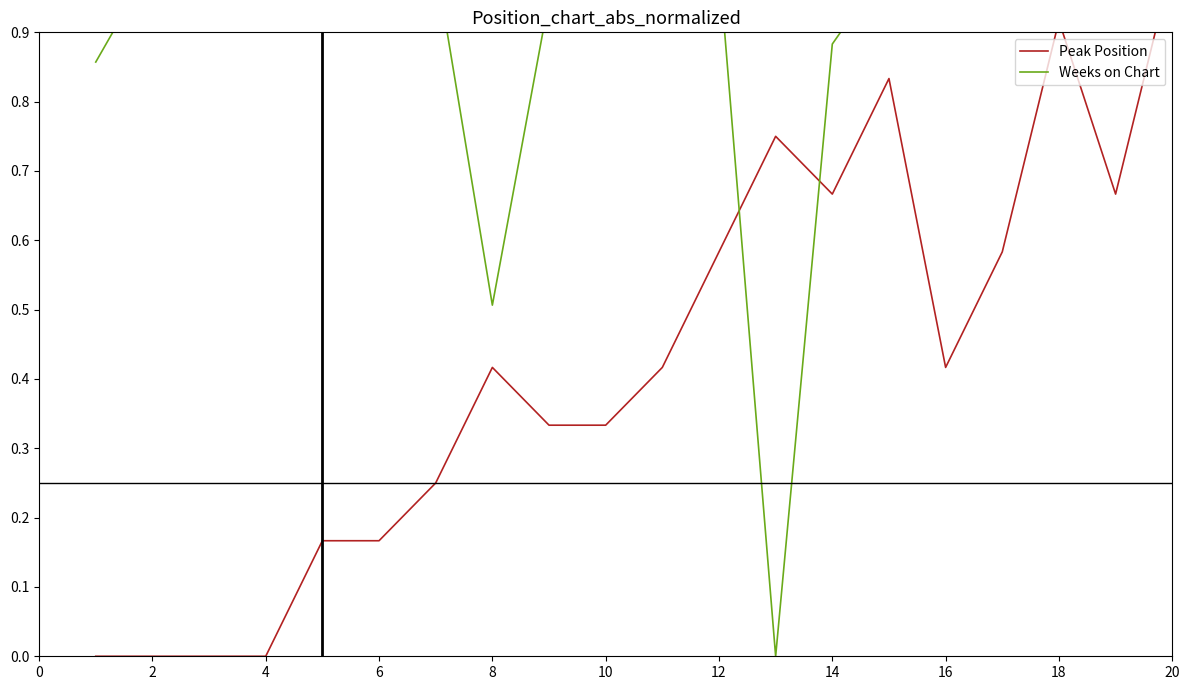

What is the sum of the Weeks on Chart values at 12 and 4?

2.0